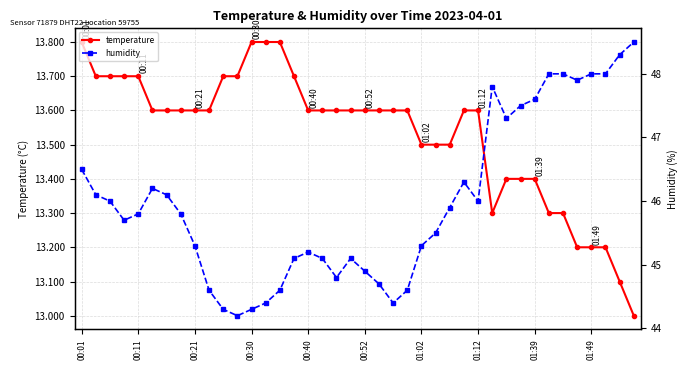

What is the average value of the temperature series?

13.5